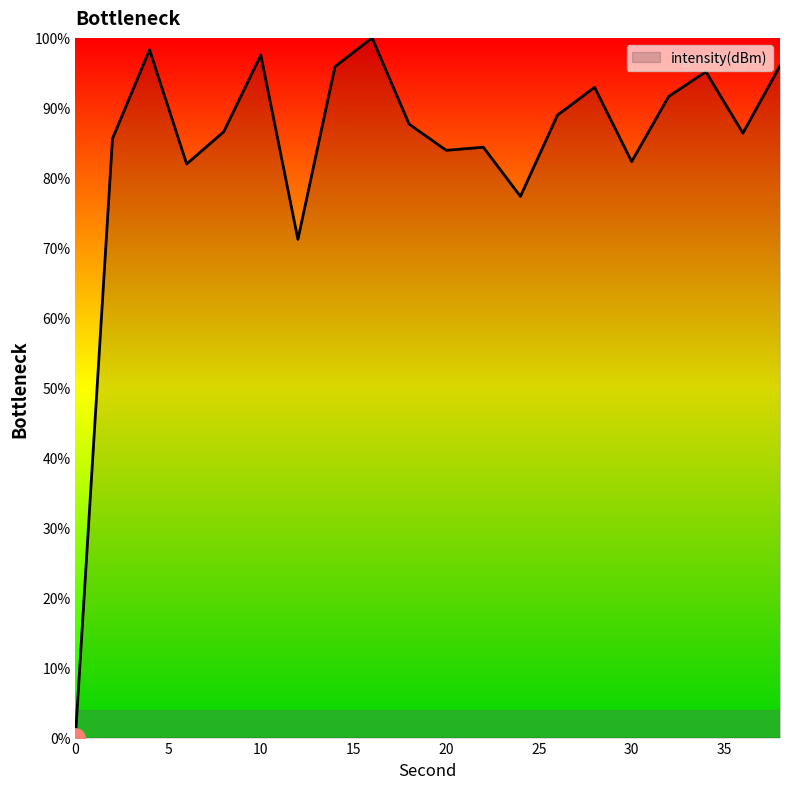

What is the maximum value shown in the chart?

100.0